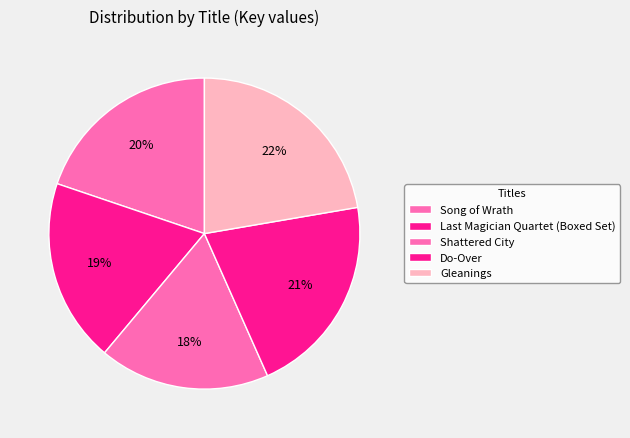

To the nearest percent, what is the combined percentage of Song of Wrath and Shattered City?

38%